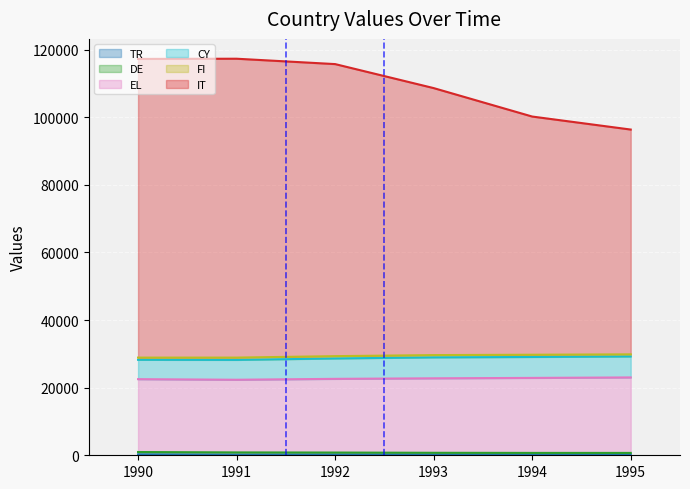

Which series has the largest total across all categories?

IT